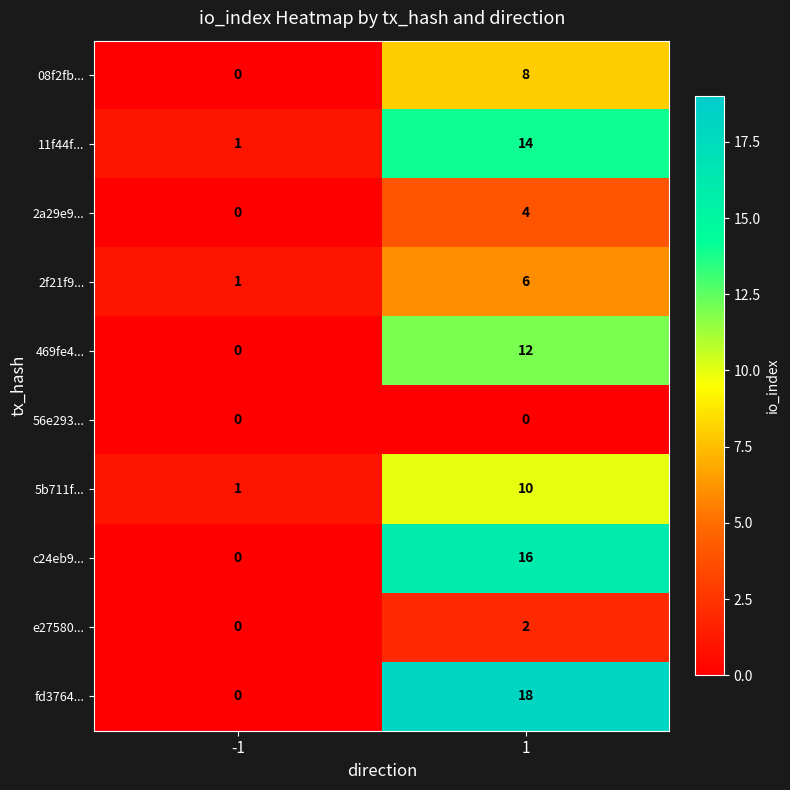

The value of 08f2fb... at -1 is 0. True or false?

True